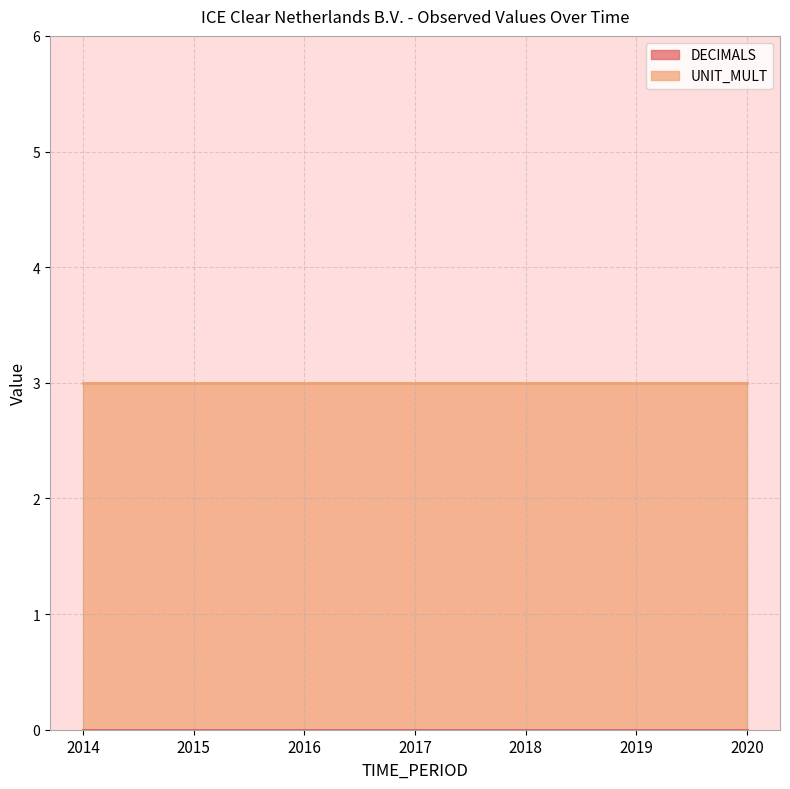

The value of DECIMALS at 2019 is 0. True or false?

True